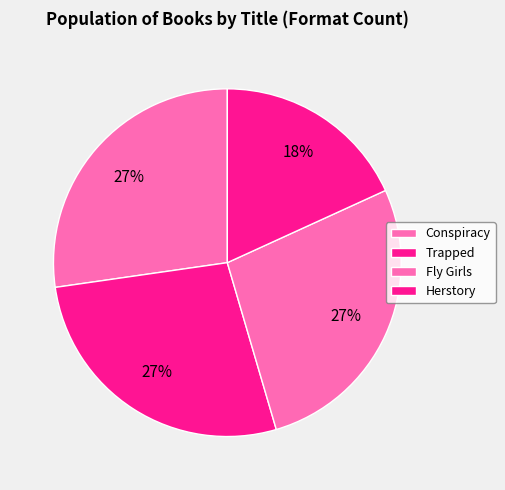

Is it true that Conspiracy is 34% of the pie?

False